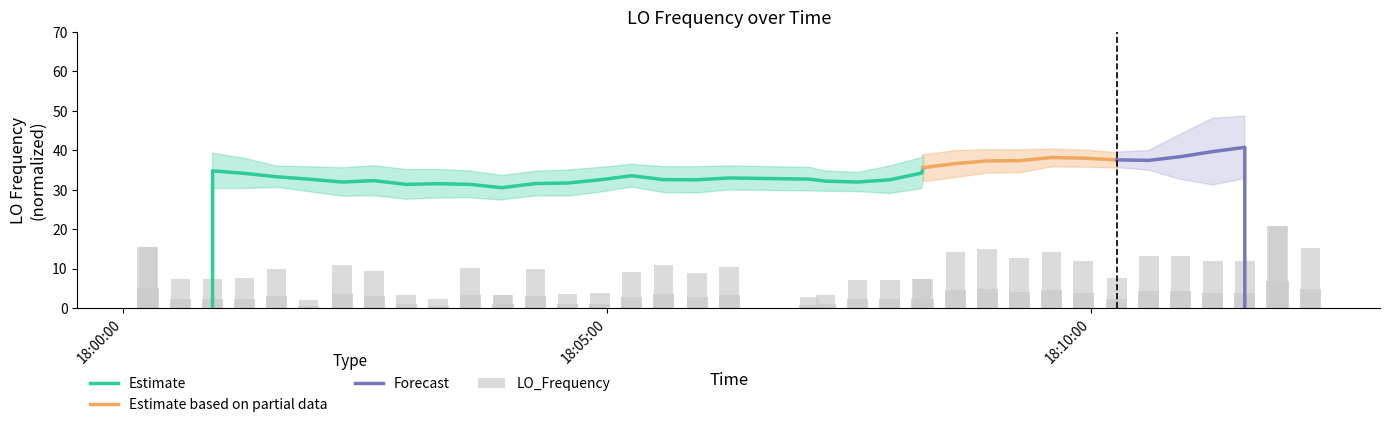

What is the minimum value for Estimate based on partial data?

35.6